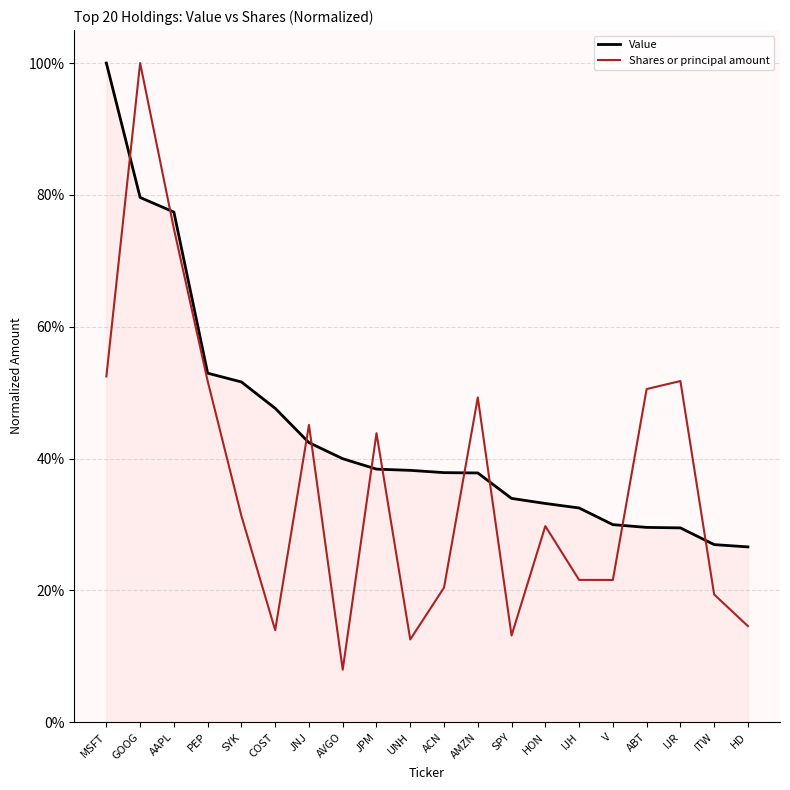

What are all the series names shown in the legend?

Value, Shares or principal amount